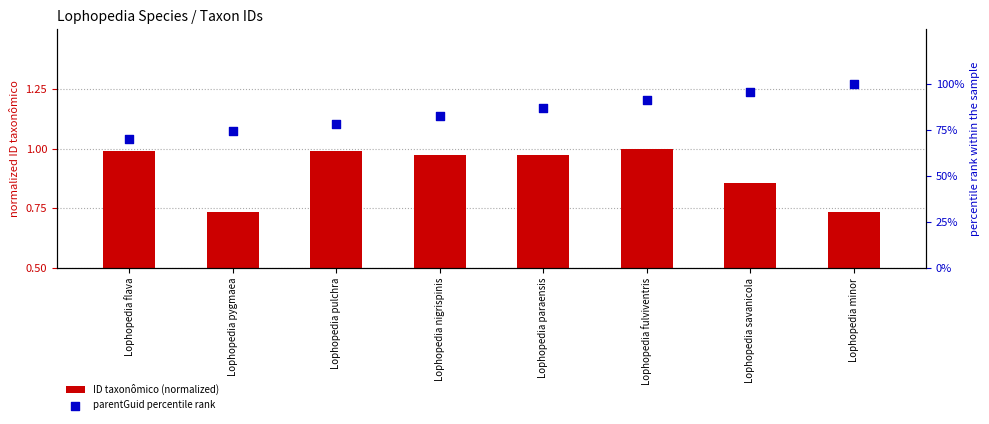

Which series has the largest Y range (max minus min)?

parentGuid percentile rank